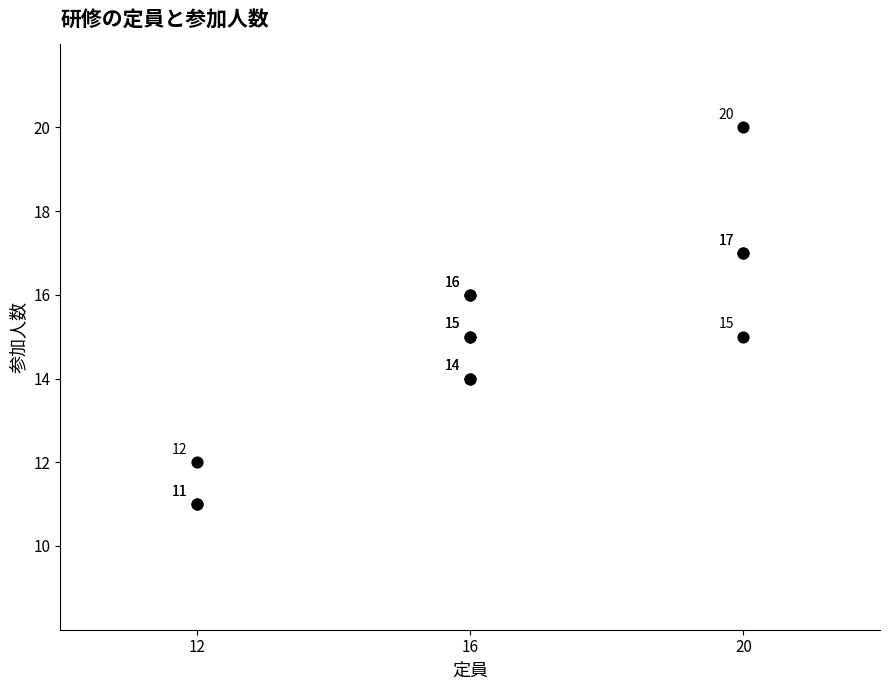

What Y value in the scatter plot is closest to 15?

15